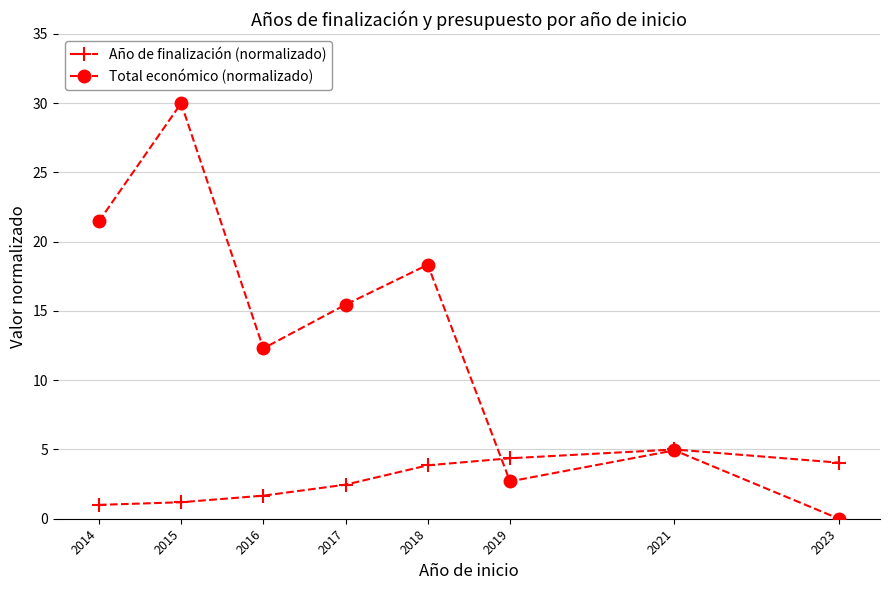

Which series changed the most between 2016 and 2017?

Total económico (normalizado)